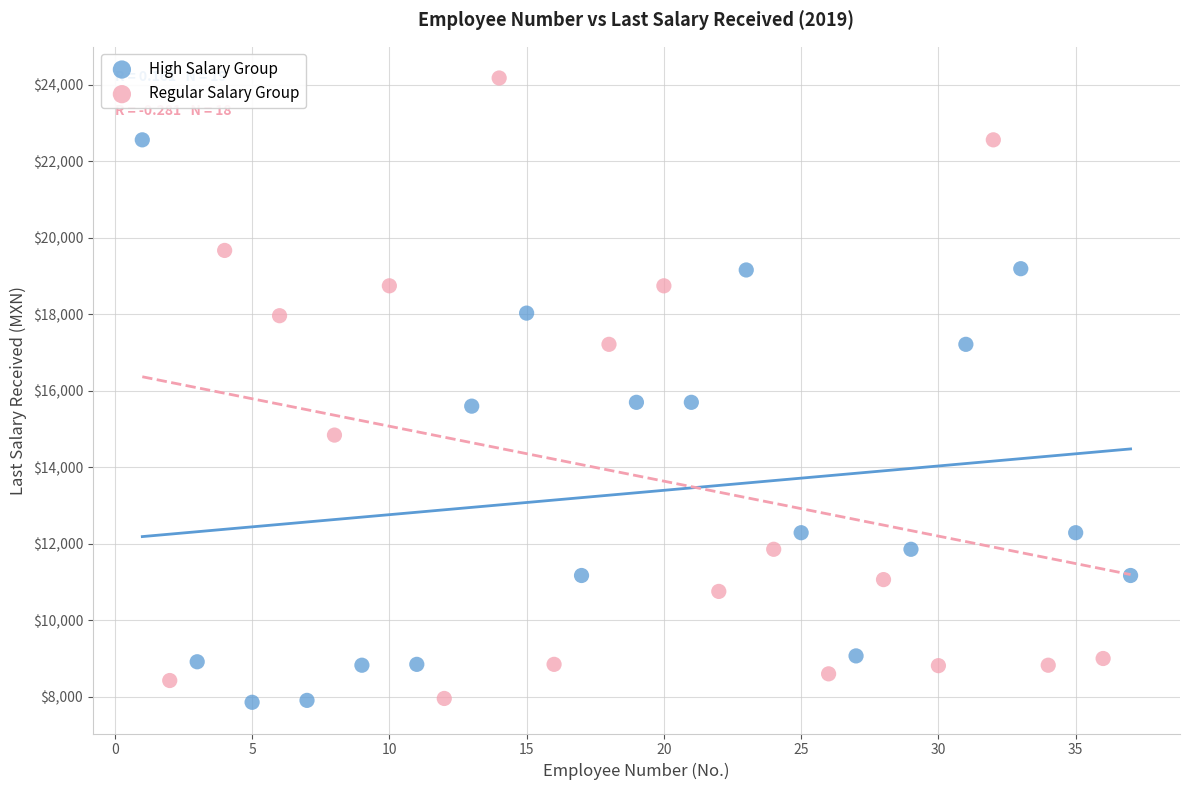

Which series contains the highest Y value?

Regular Salary Group